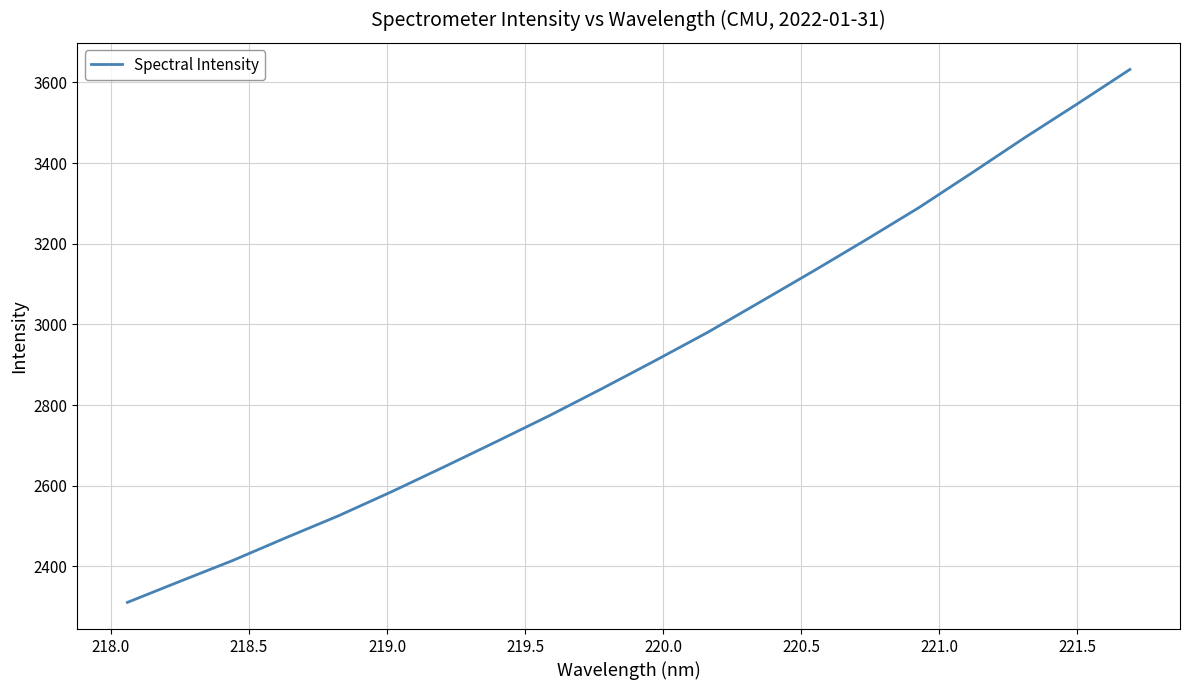

What is the greatest value displayed?

3632.2